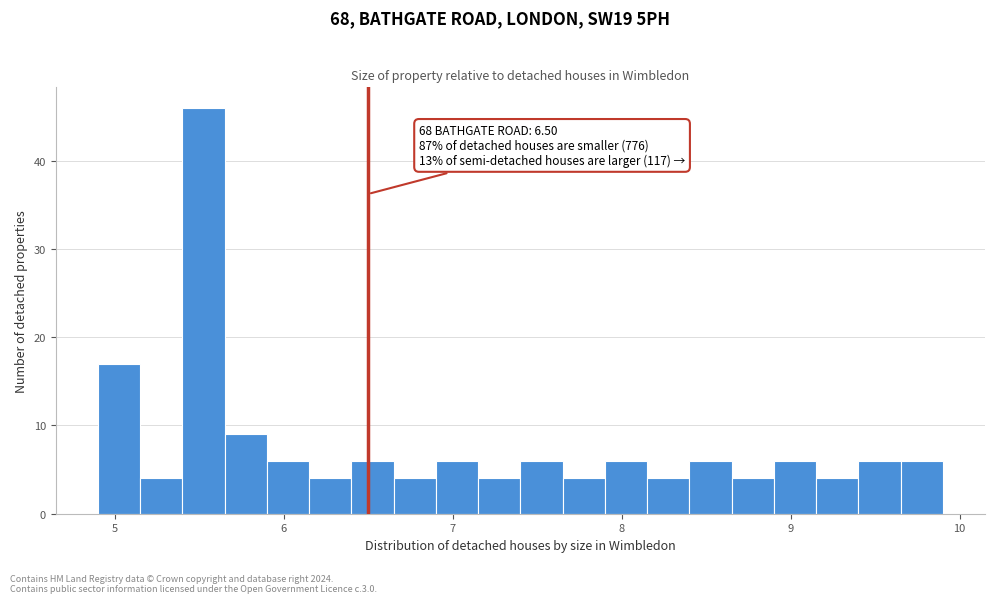

Read against the x-axis, roughly where is the centre of the tallest bar?

5.5